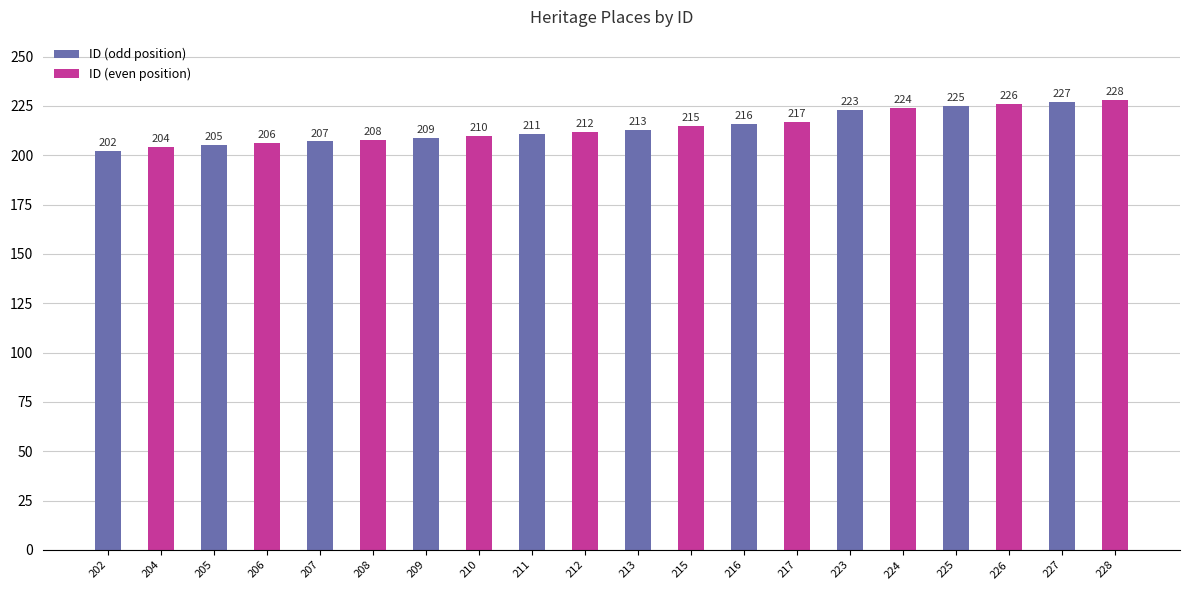

Approximately how many times larger is the value at 226 compared to 206?

1.1